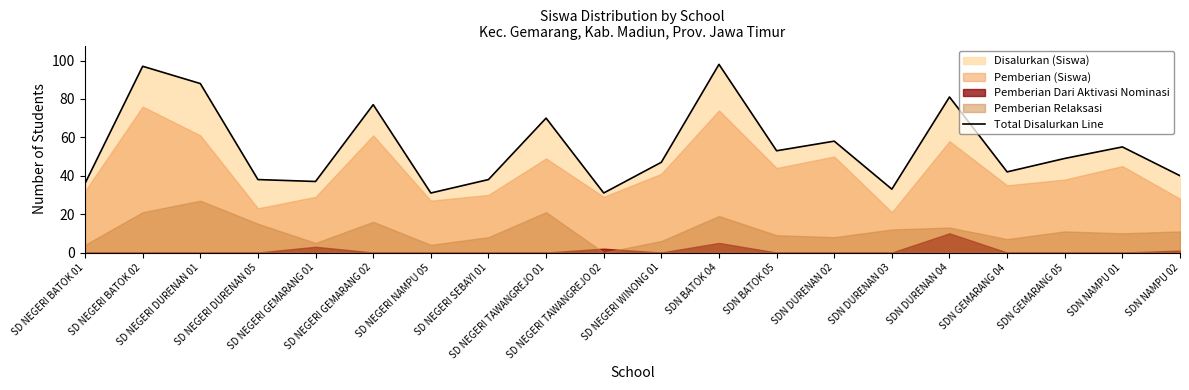

Approximately how many times larger is the value at SD NEGERI DURENAN 01 compared to SD NEGERI BATOK 02?

0.9